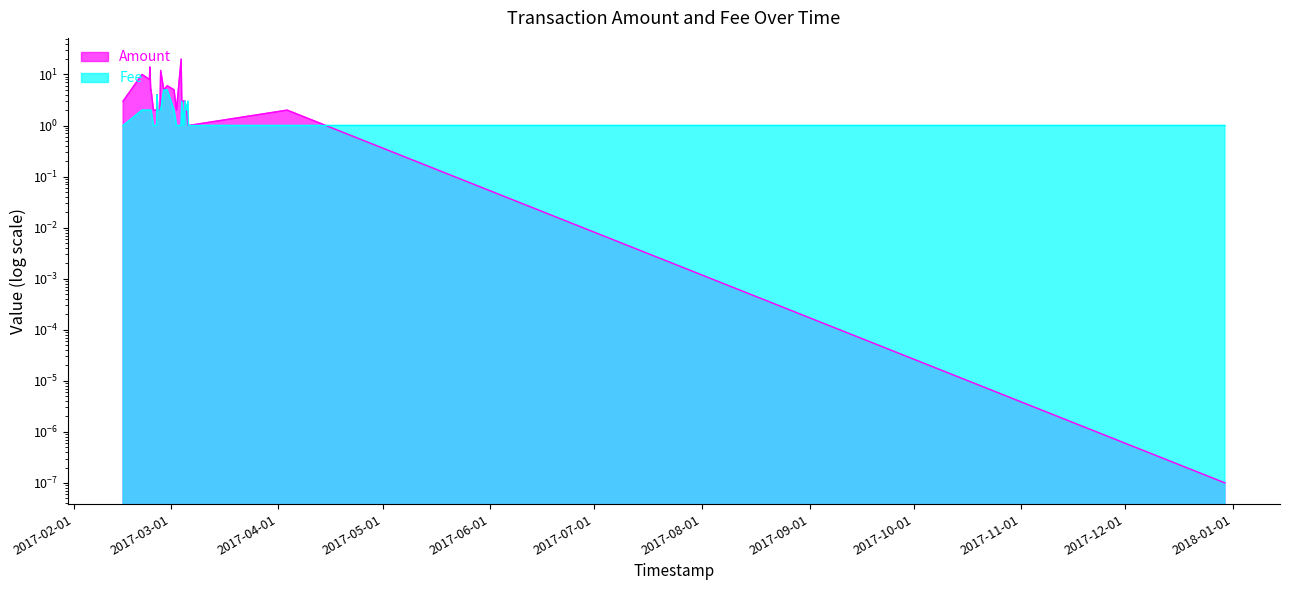

True or false: Fee has a value of 0.3 at 2017-03-04 16:26:08.

False